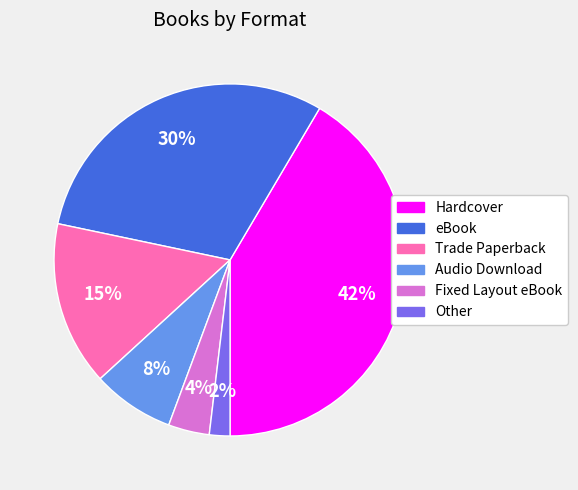

Which has a higher value, eBook or Trade Paperback?

eBook